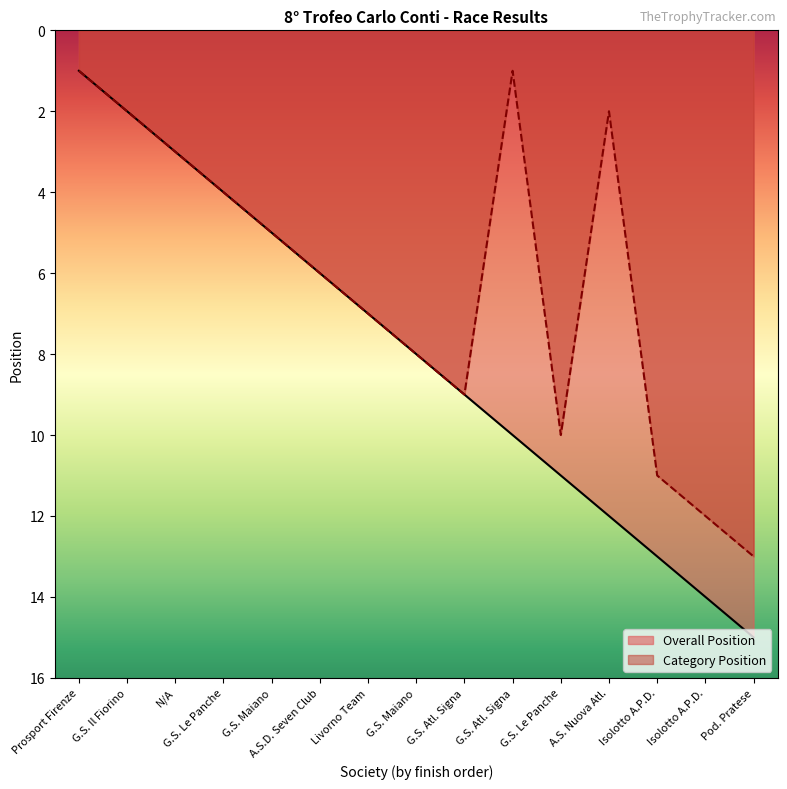

Read the Overall Position value at G.S. Atl. Signa, to the nearest 5.

10